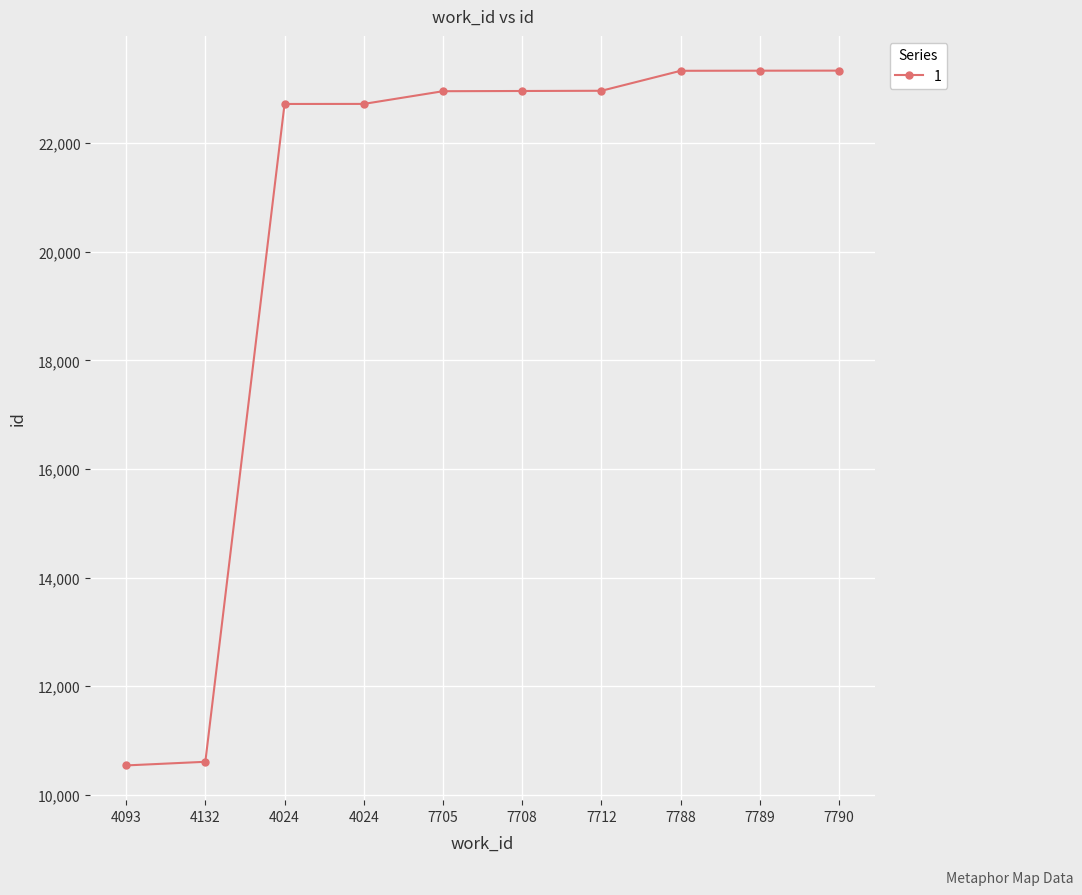

What is the approximate value at 4024, to the nearest 100?

22700